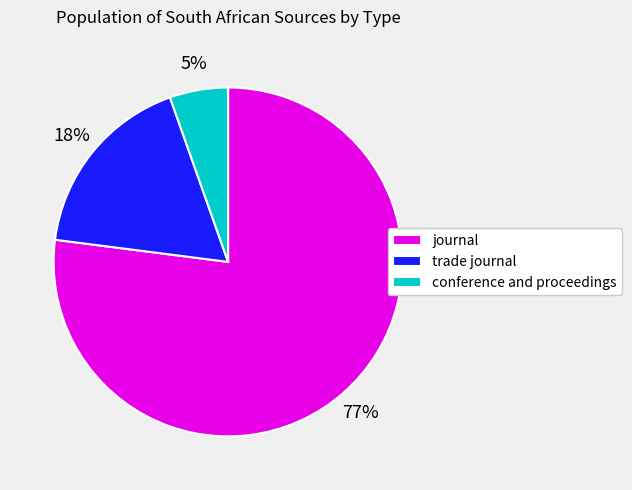

Do trade journal and journal together represent more than half of the pie?

Yes